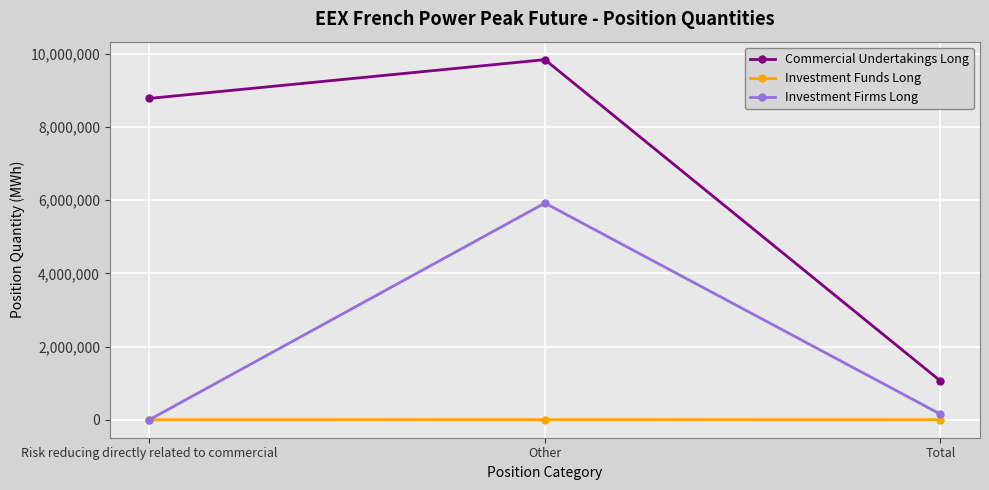

How many positive values does the Investment Firms Long series have?

2